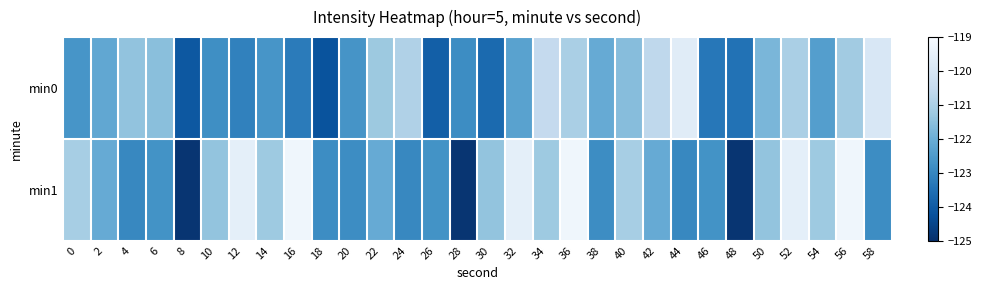

Reading left to right, extract all data points from this chart.

min0: 0=-122.6	2=-122.2	4=-121.4	6=-121.5	8=-124.1	10=-122.8	12=-123.1	14=-122.6	16=-123.3	18=-124.2	20=-122.7	22=-121.3	24=-120.9	26=-123.9	28=-122.9	30=-123.7	32=-122.3	34=-120.5	36=-121.0	38=-122.1	40=-121.6	42=-120.6	44=-119.7	46=-123.3	48=-123.5	50=-121.8	52=-121.0	54=-122.4	56=-121.2	58=-119.9
min1: 0=-121.1	2=-122.1	4=-123.0	6=-122.7	8=-124.9	10=-121.4	12=-119.6	14=-121.2	16=-119.2	18=-122.9	20=-122.9	22=-122.1	24=-123.0	26=-122.7	28=-124.9	30=-121.4	32=-119.6	34=-121.2	36=-119.2	38=-122.9	40=-121.1	42=-122.1	44=-123.0	46=-122.7	48=-124.9	50=-121.4	52=-119.6	54=-121.2	56=-119.2	58=-122.9